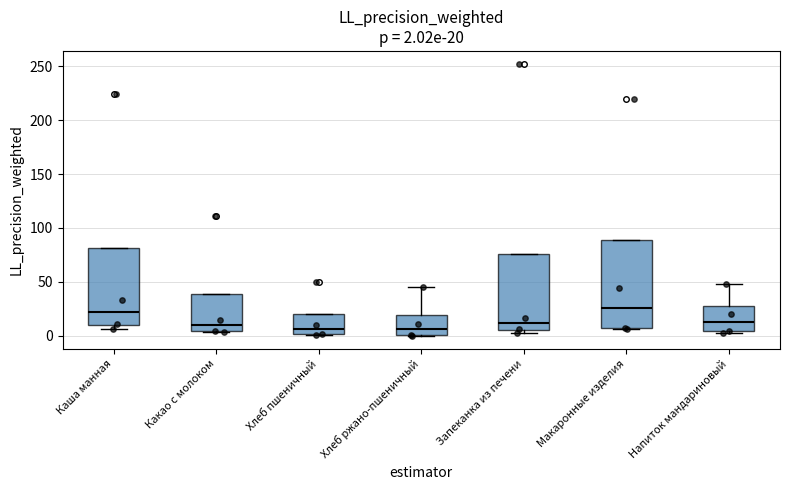

Which box is the tallest, from its lower edge to its upper edge?

Макаронные изделия